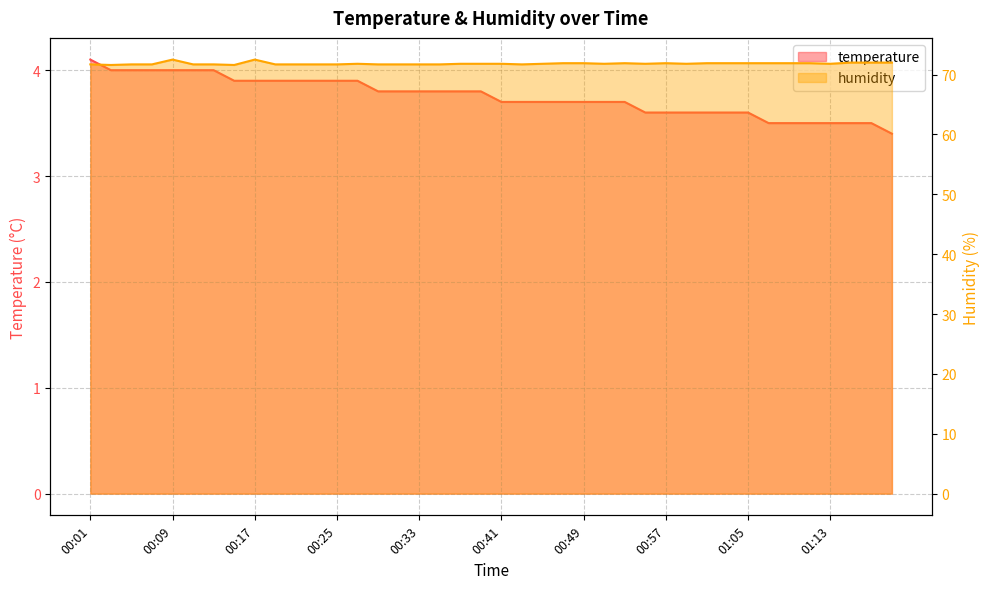

At which category is the sum across all series the highest?

00:09